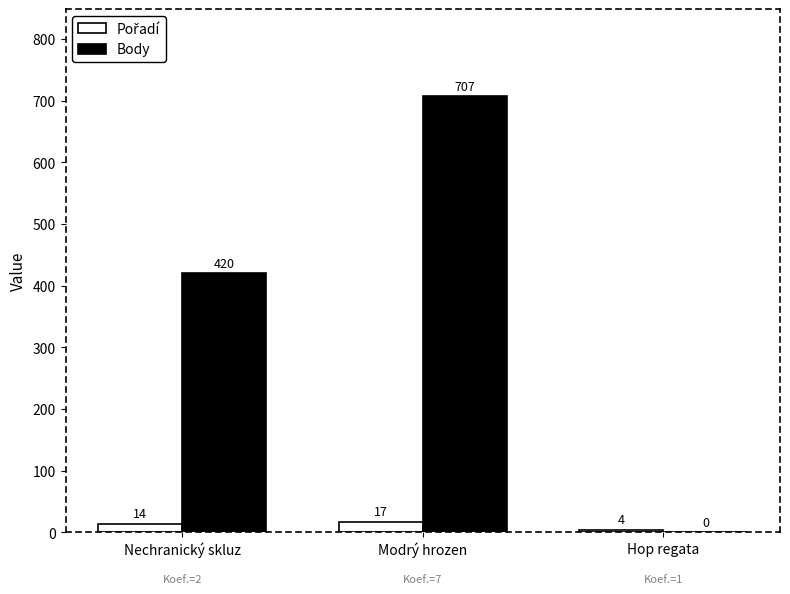

What is the sum of all Body values?

1127